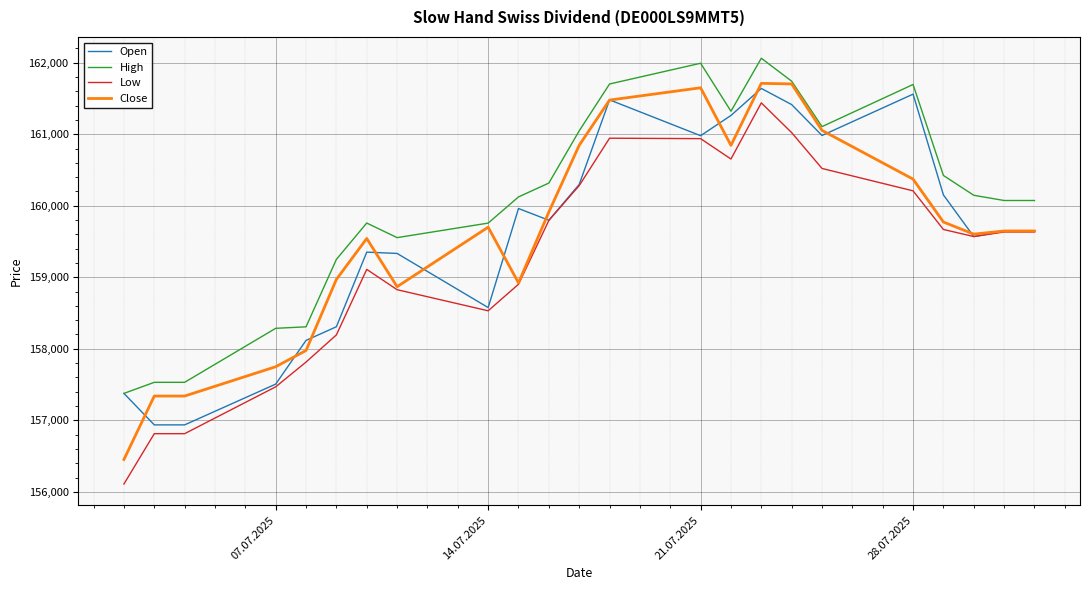

What is the highest value of the Close series?

161711